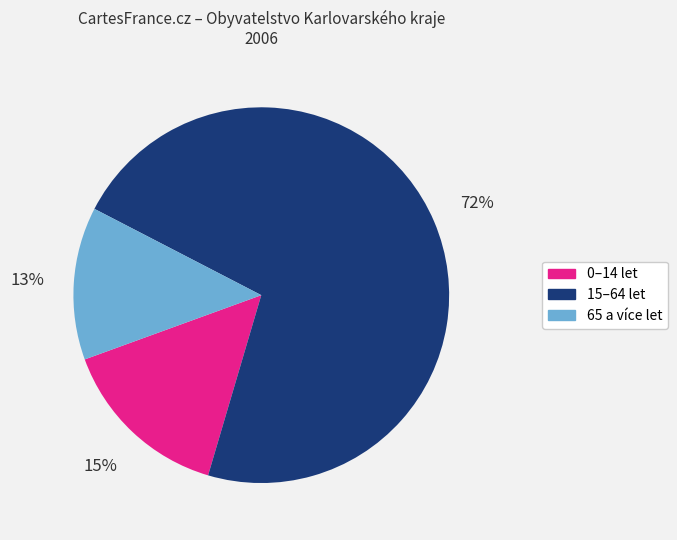

Is the sum of 15–64 let and 0–14 let greater than half?

Yes